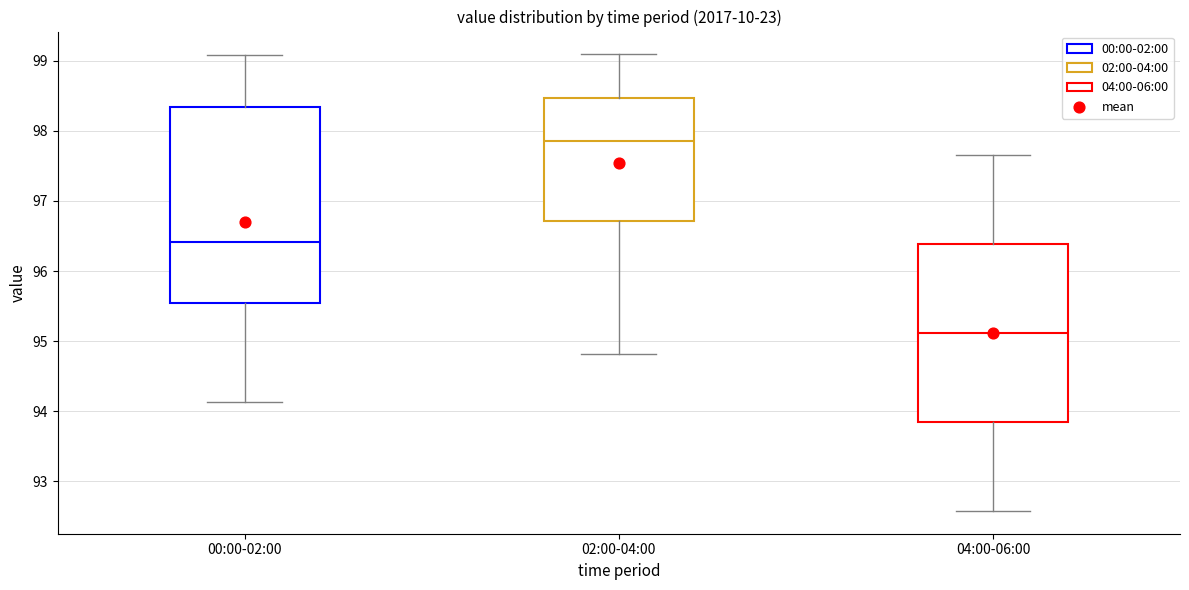

Comparing the boxes themselves (not the whiskers), which one is the tallest?

00:00-02:00